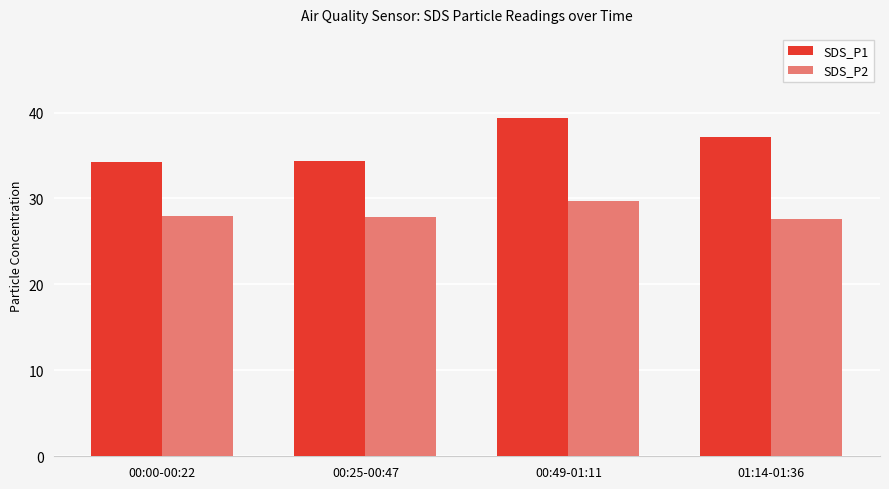

Rank the series by their maximum value, from lowest to highest.

SDS_P2, SDS_P1